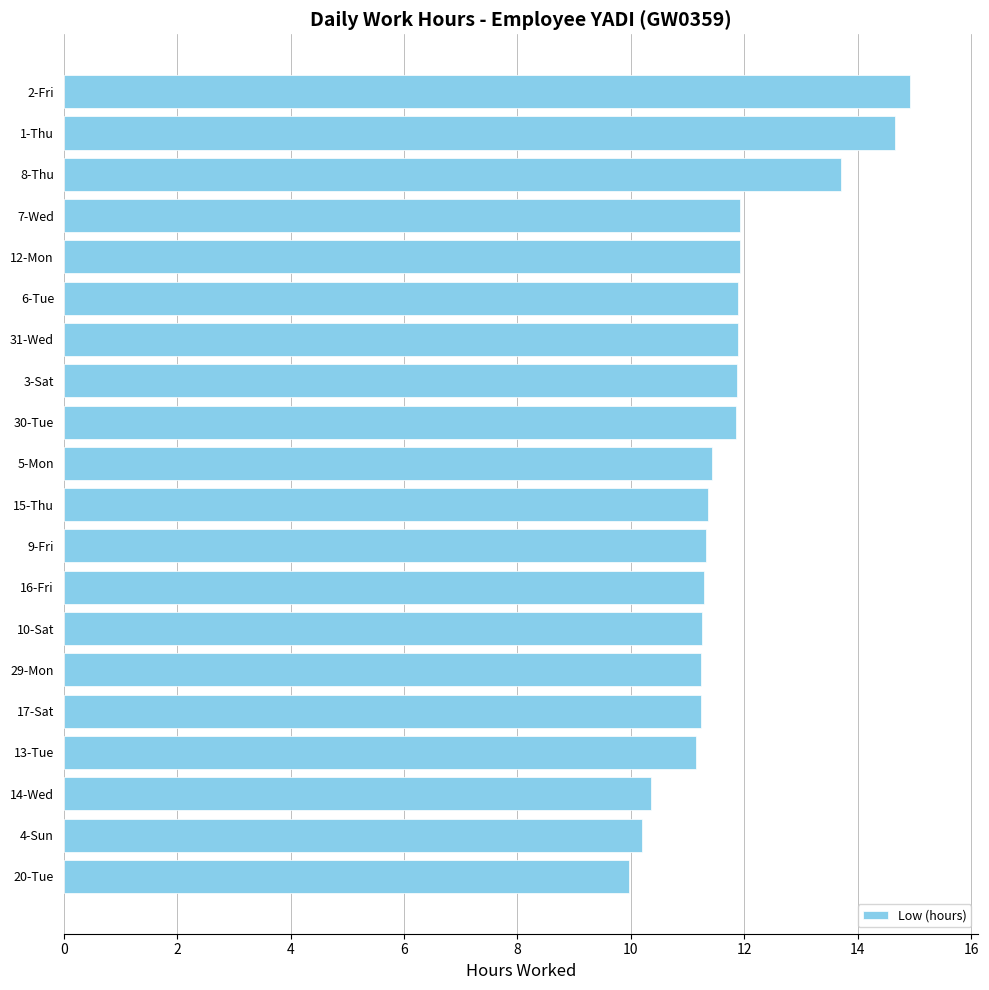

Between 8-Thu and 9-Fri, which is larger?

8-Thu